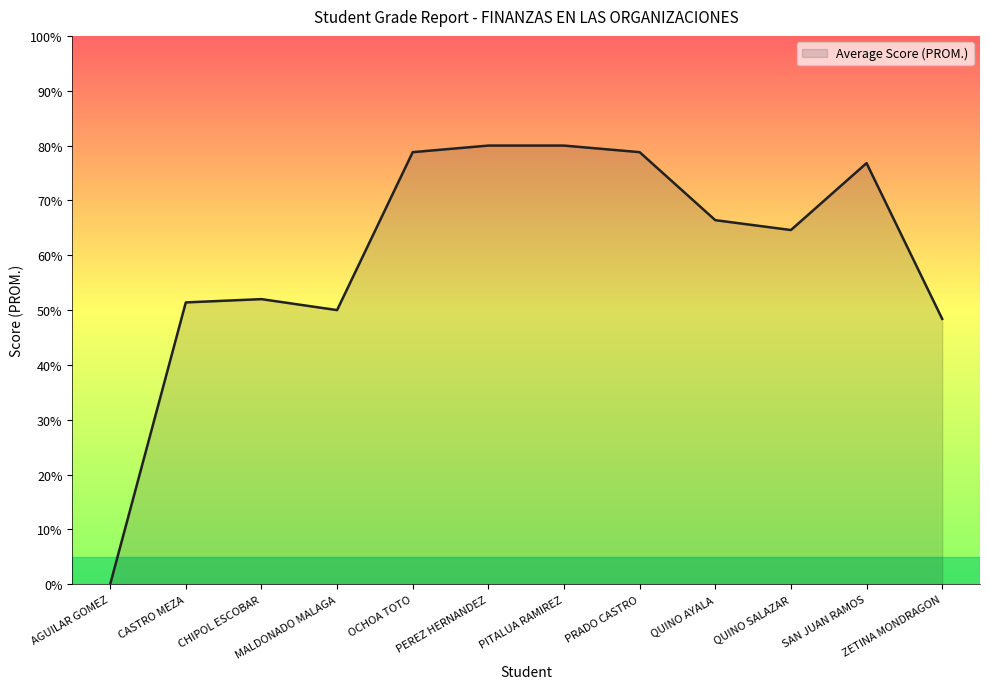

Which label corresponds to the smallest value in the chart?

AGUILAR GOMEZ